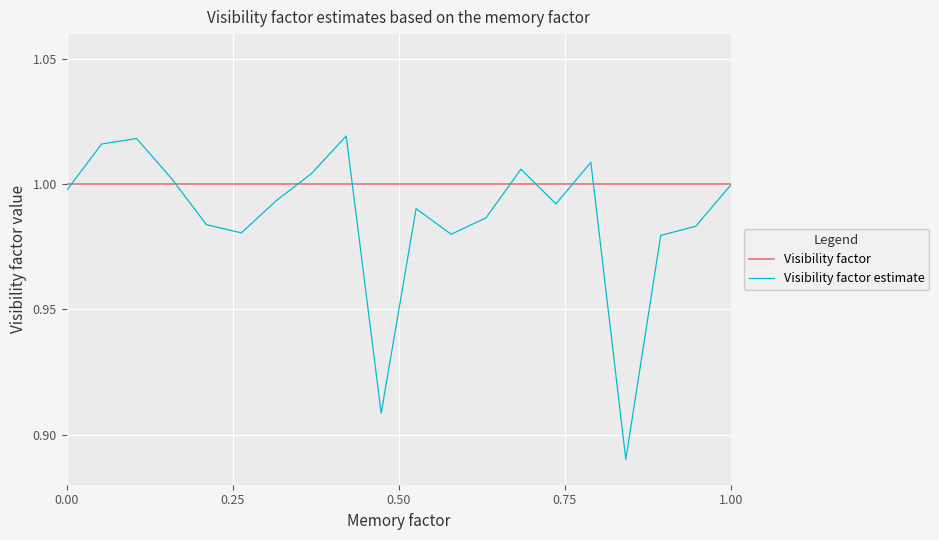

List the series in order of their peak value, lowest first.

Visibility factor, Visibility factor estimate